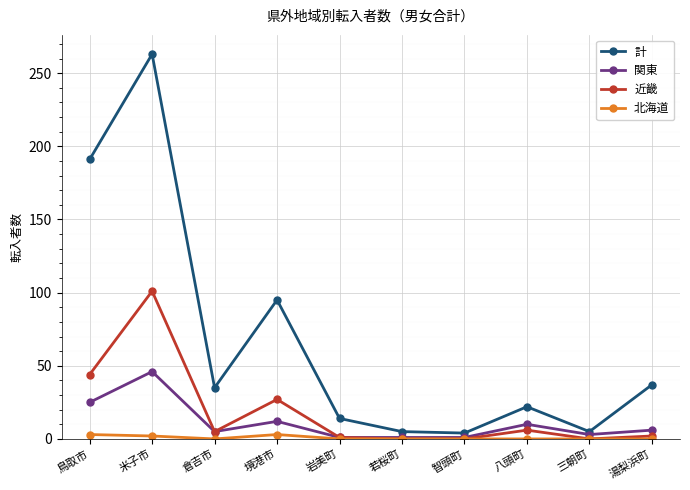

What is the label of the 5th point from the right?

若桜町